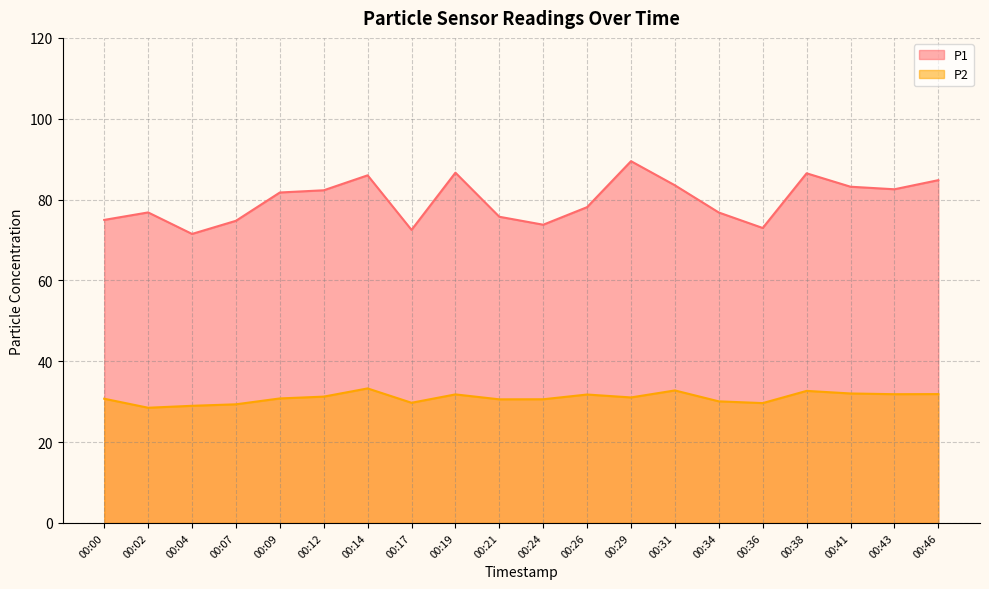

Where is the first local maximum for P2?

00:14